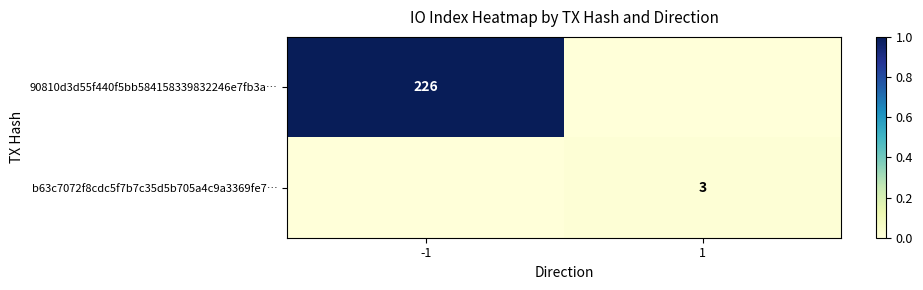

The value of b63c7072f8cdc5f7b7c35d5b705a4c9a3369fe7… at 1 is 1. True or false?

False